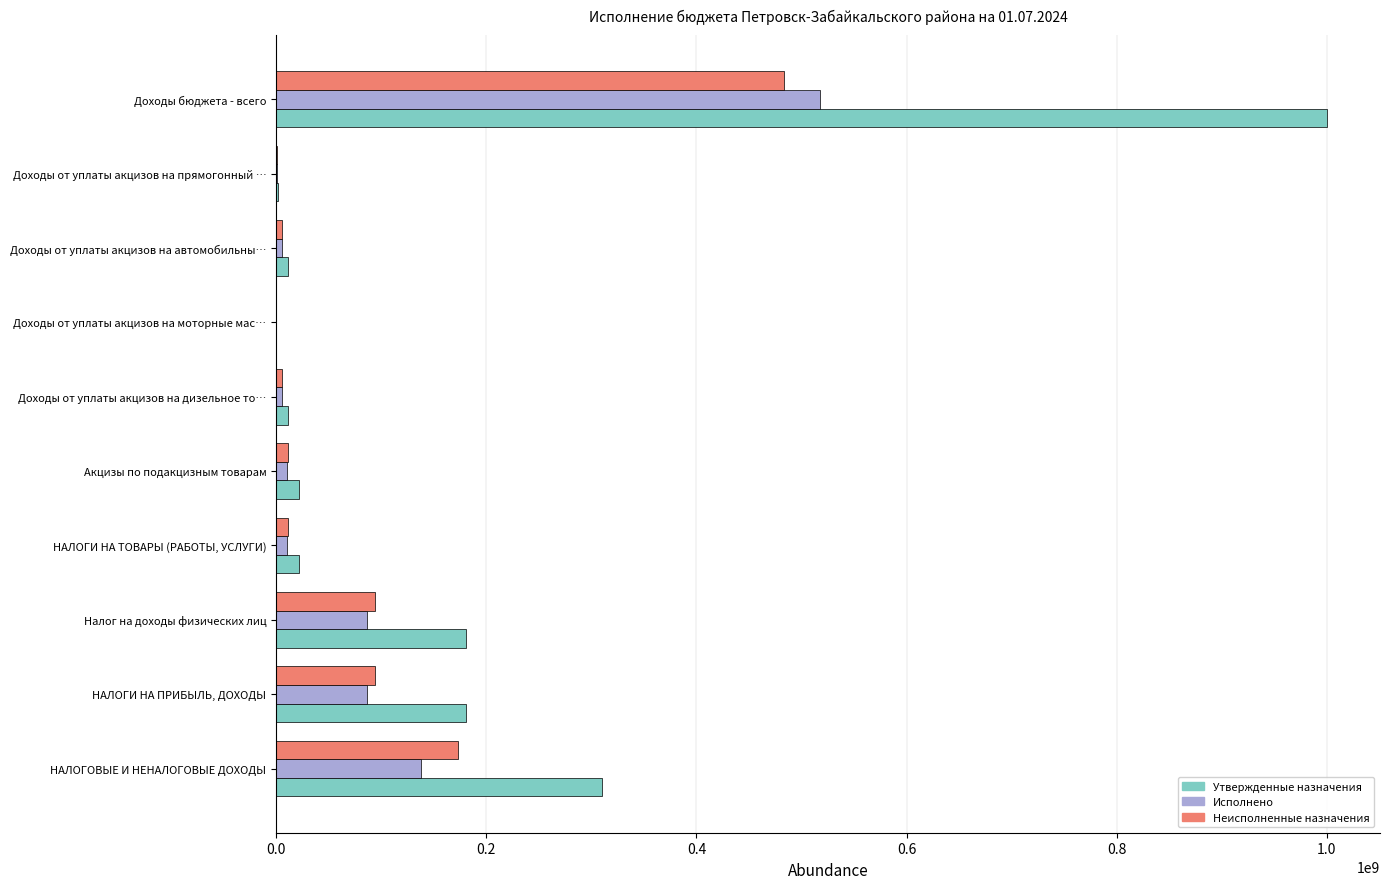

What is the highest value of the Утвержденные назначения series?

1000706727.6